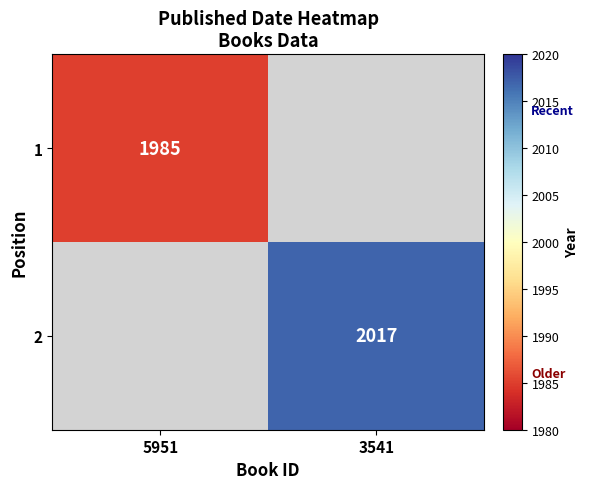

Is the value of 2 at 3541 greater than the value of 1 at 5951?

Yes